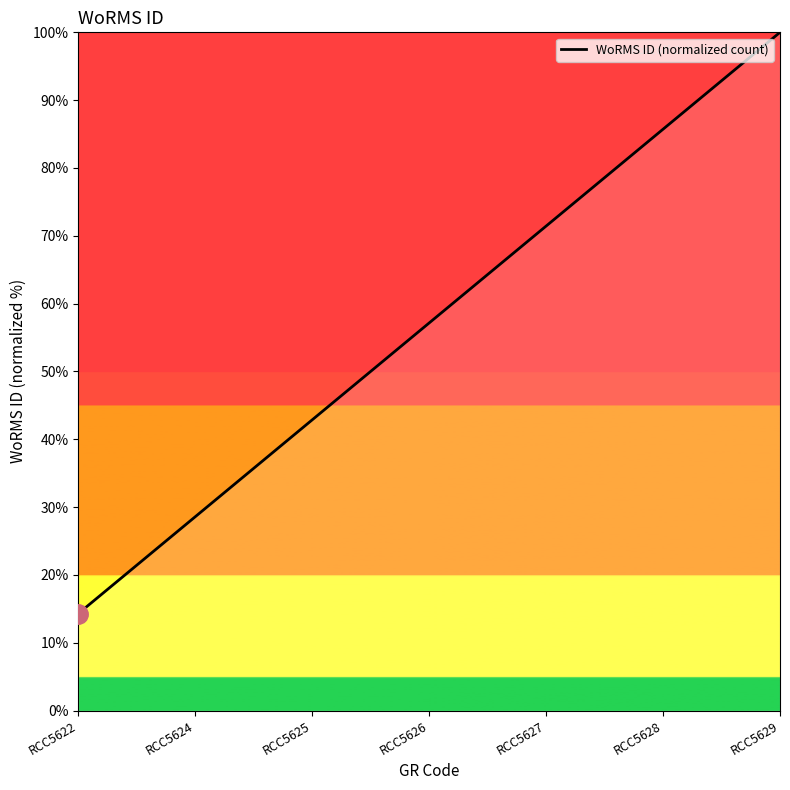

Approximately how many times larger is the value at RCC5629 compared to RCC5628?

1.2